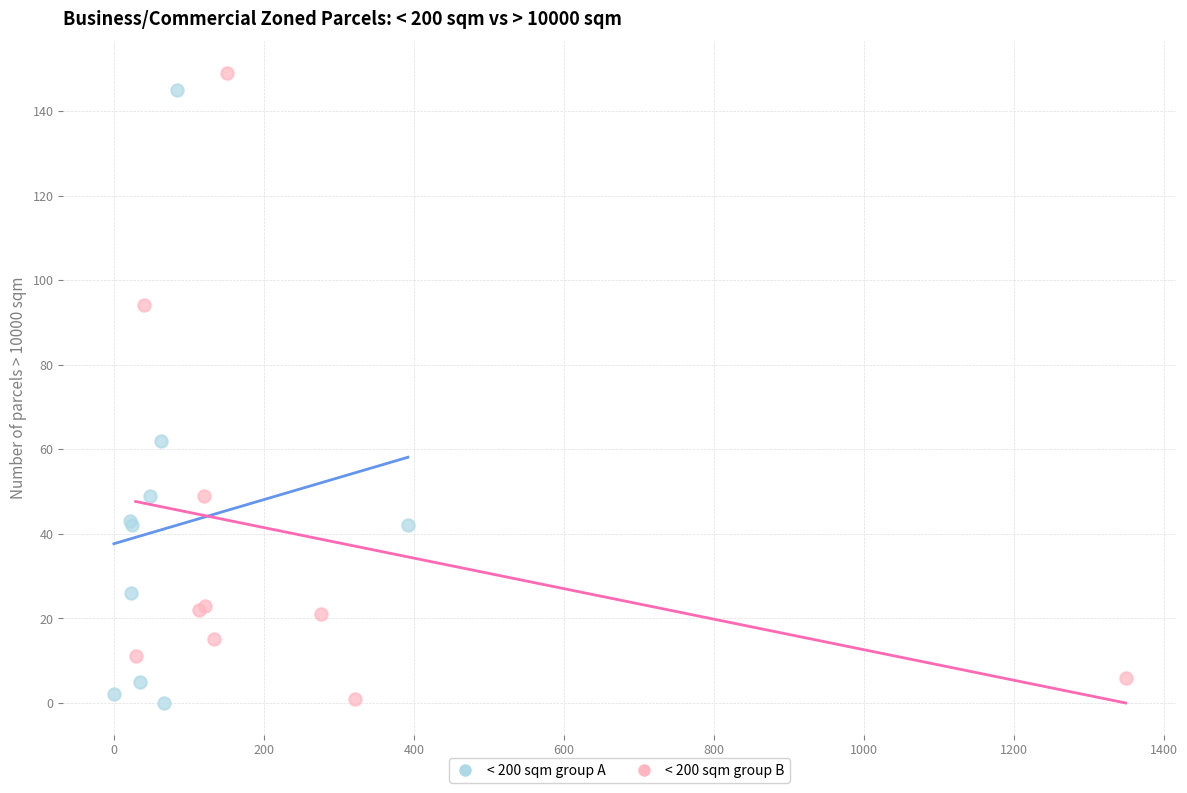

Which series has the largest Y range (max minus min)?

< 200 sqm group B